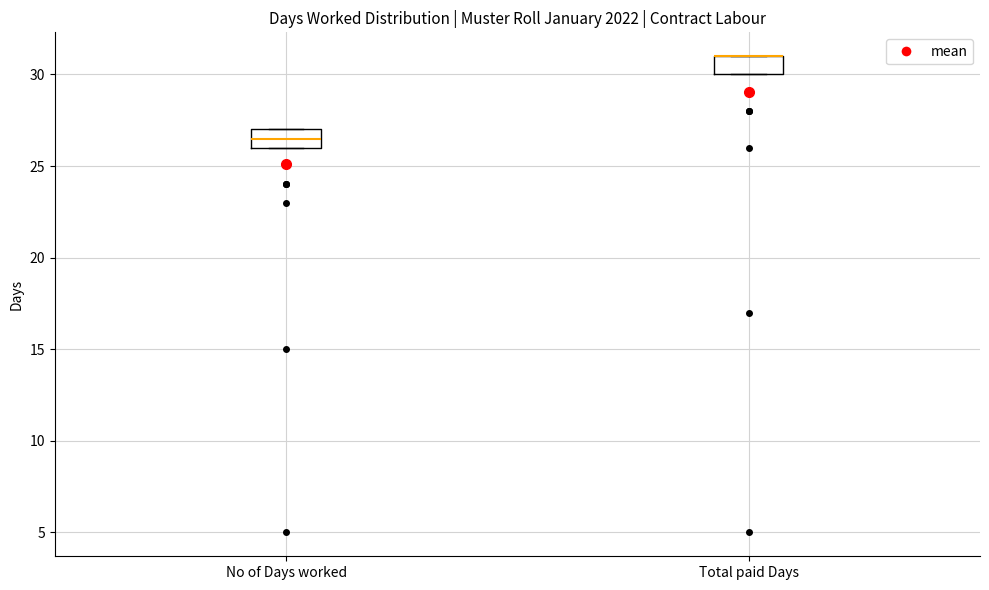

Where is the lower edge of the box for Total paid Days on the y-axis? The values are not printed on the chart, so give them approximately, as read against the axis.

30.0